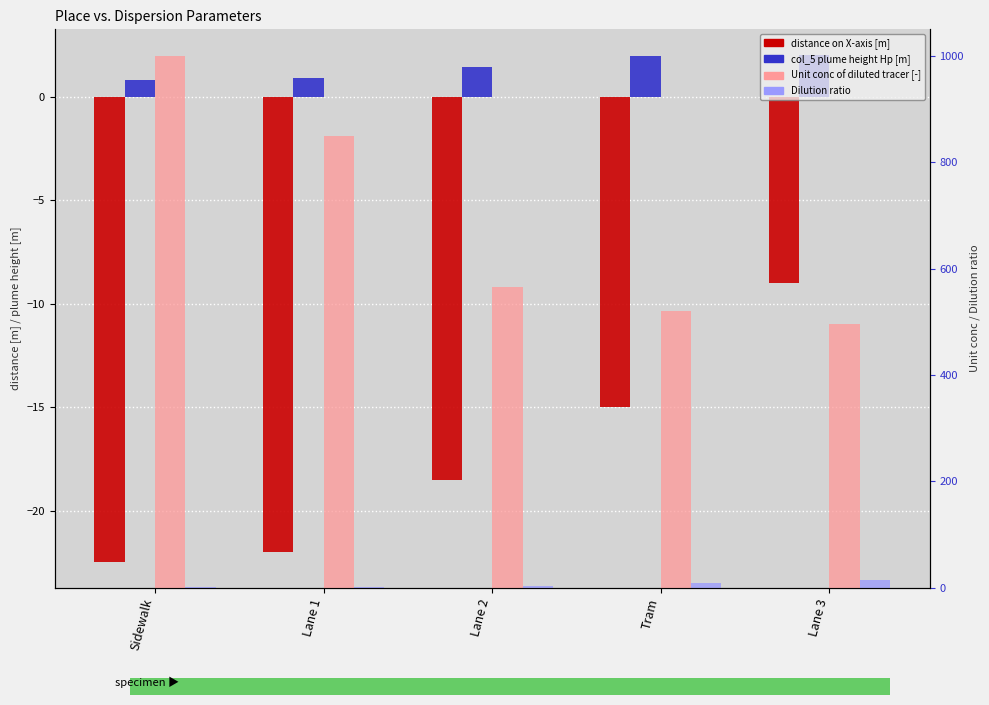

Where is col_5 plume height Hp [m] nearest to the value 1?

Lane 1